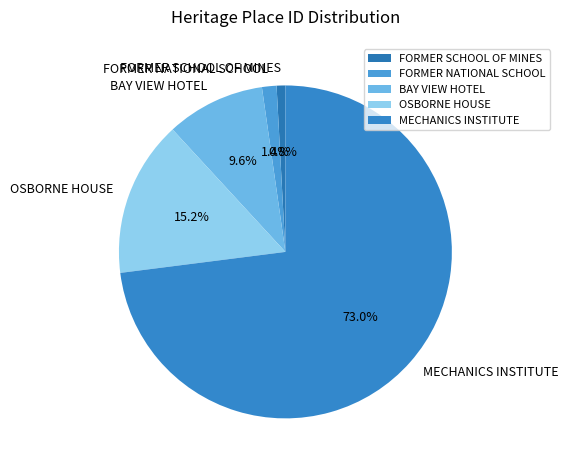

Which category has the smallest portion of the pie?

FORMER SCHOOL OF MINES